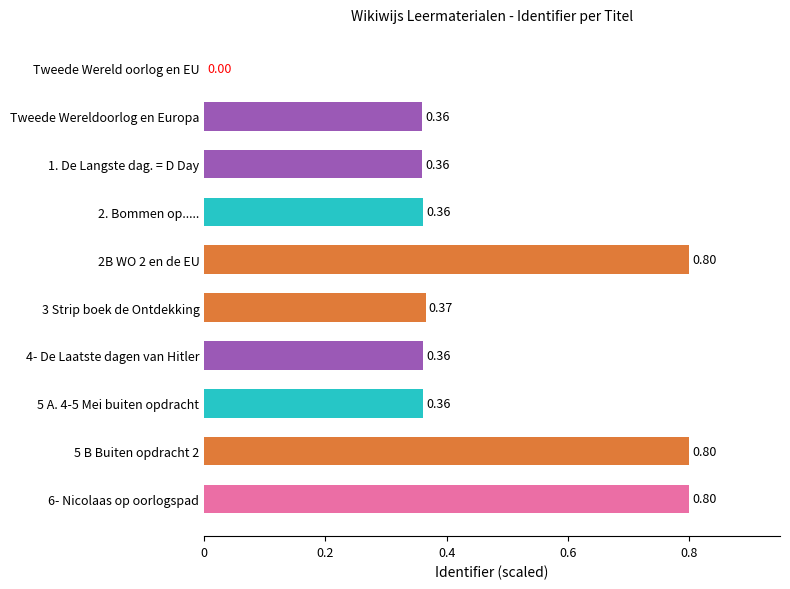

Are the bars horizontal?

Yes